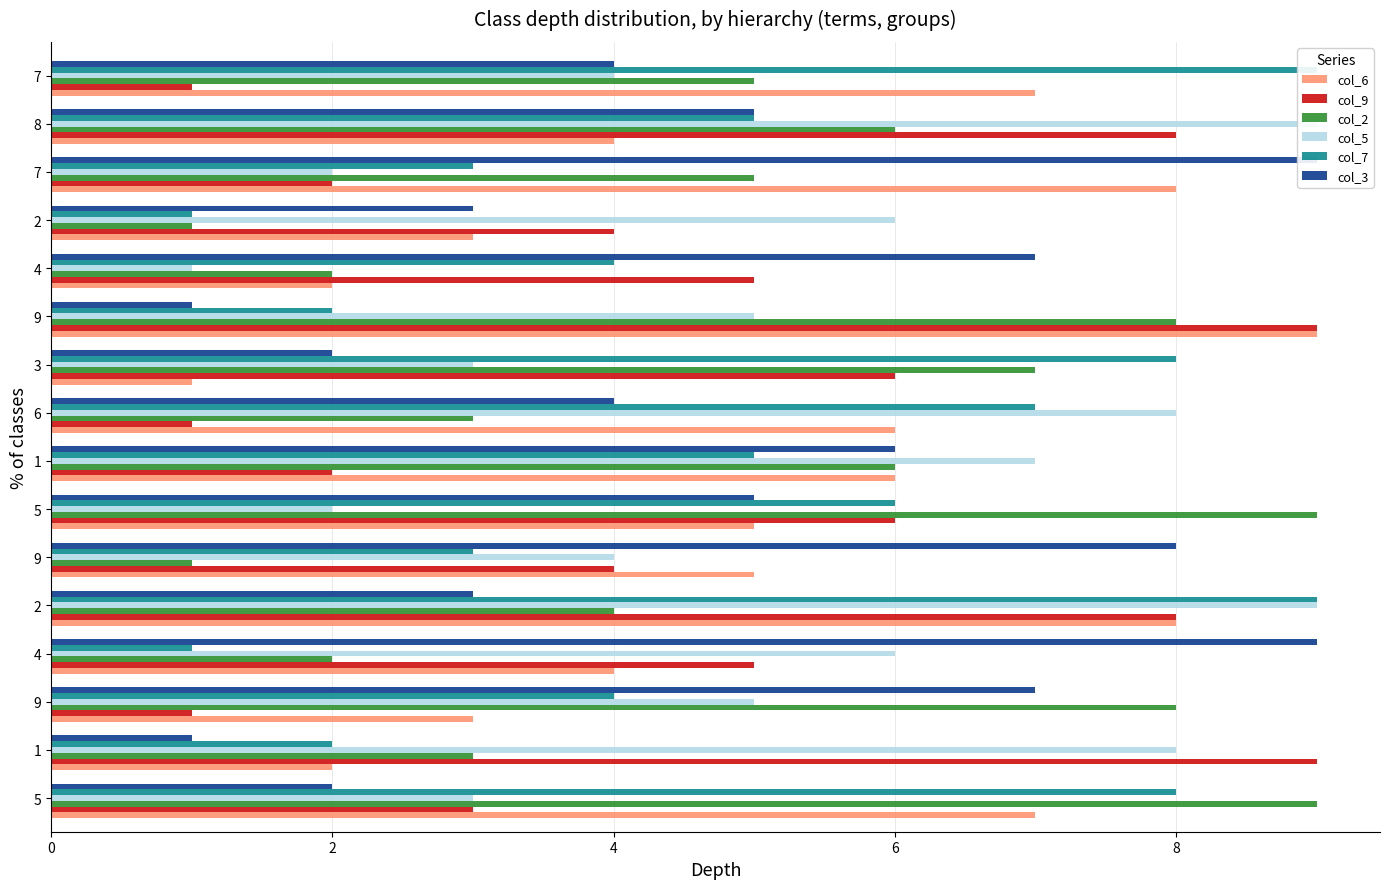

What is the difference between the maximum and minimum values in the col_7 series?

8